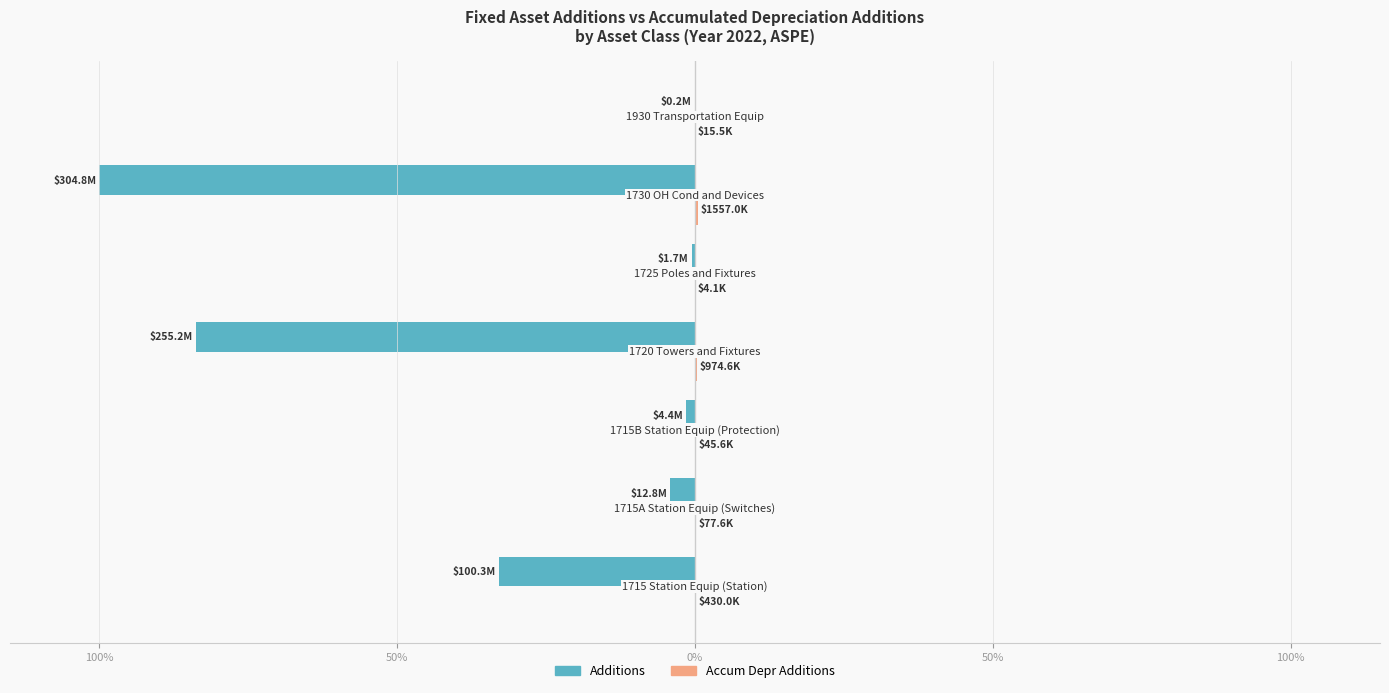

What is the highest value of the Accum Depr Additions series?

0.5